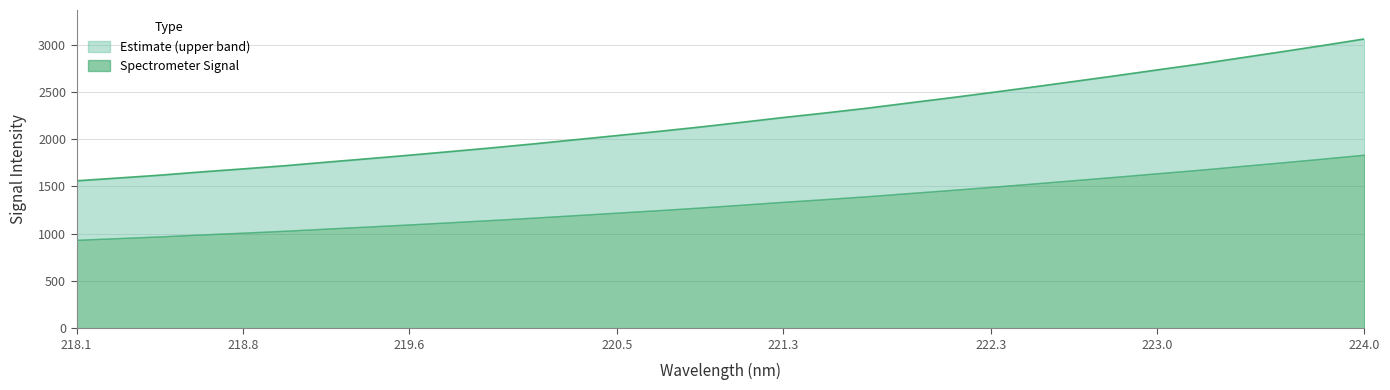

What is the highest value of the Spectrometer Signal series?

1835.5